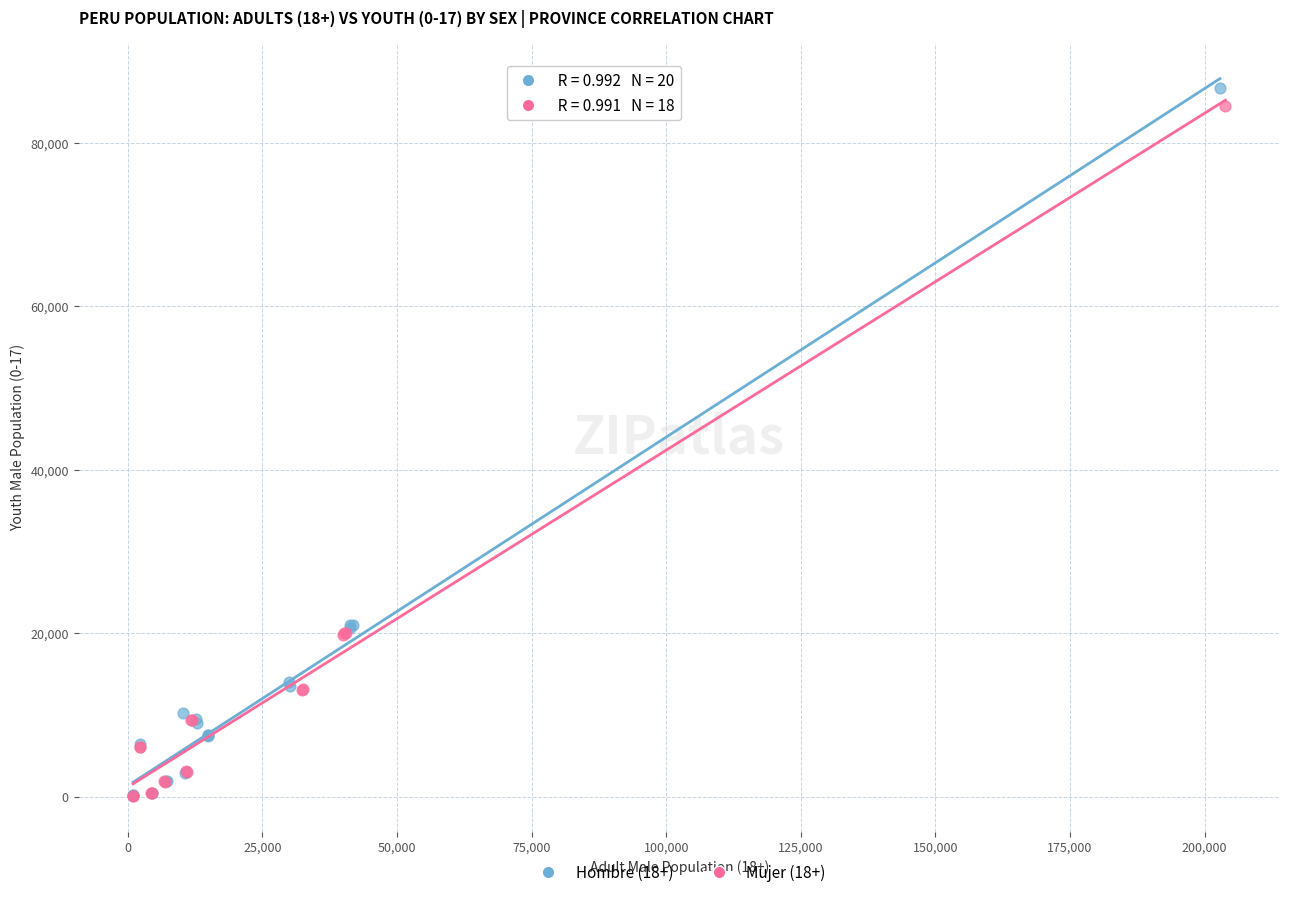

What are all the series names shown in the legend?

Hombre (18+), Mujer (18+)